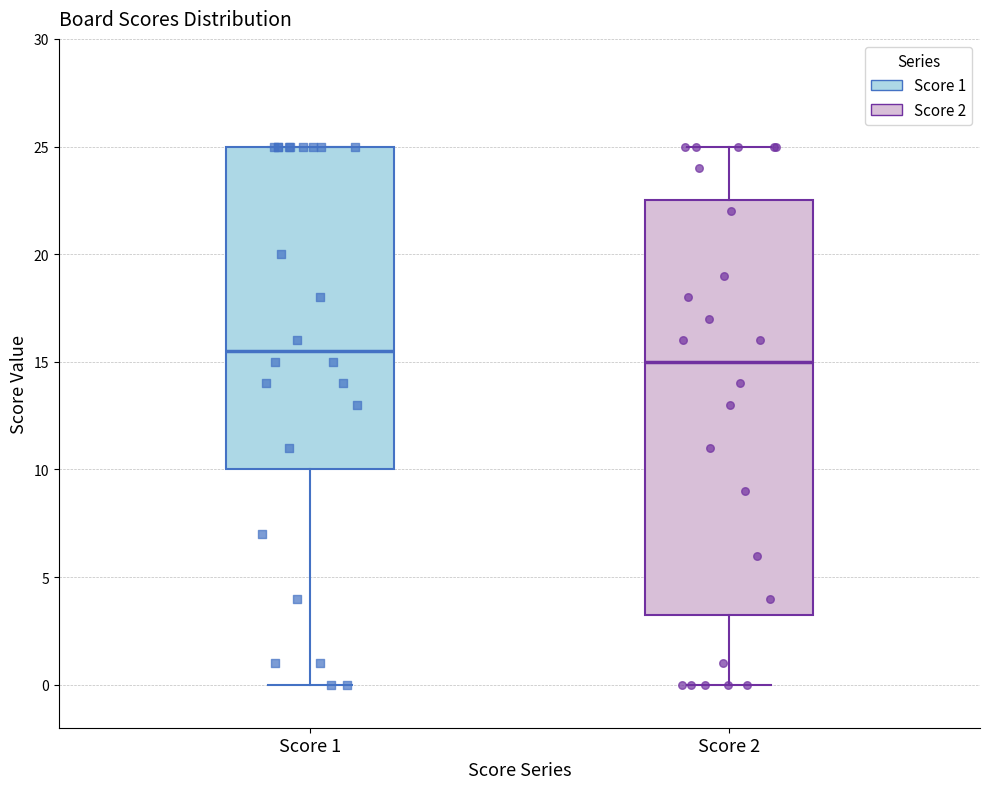

Which box's median line is the highest?

Score 1